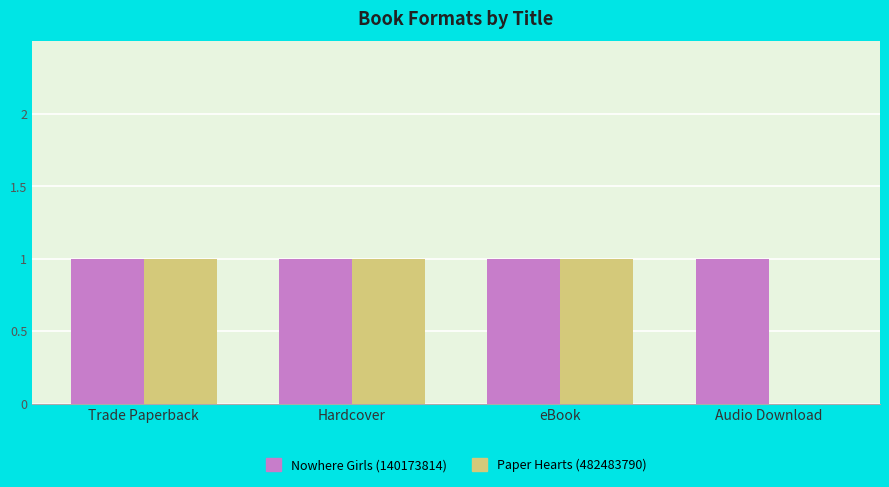

Is it true that Nowhere Girls (140173814) equals 1 at eBook?

True